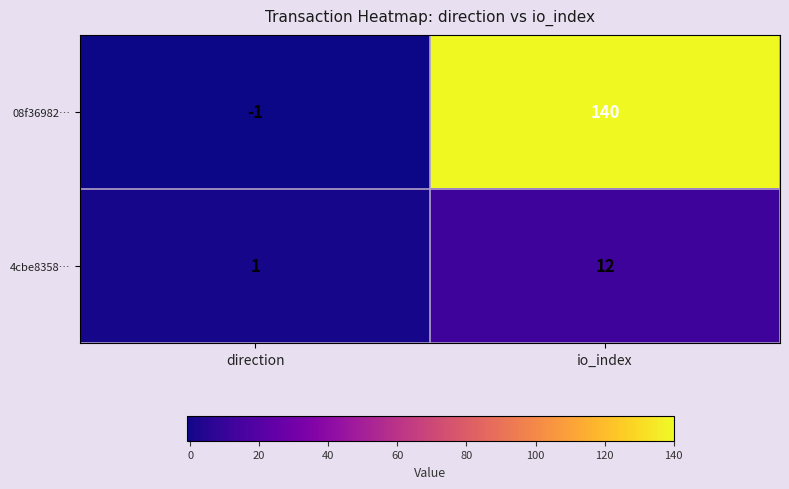

What is the sum of the 08f36982… values at direction and io_index?

139